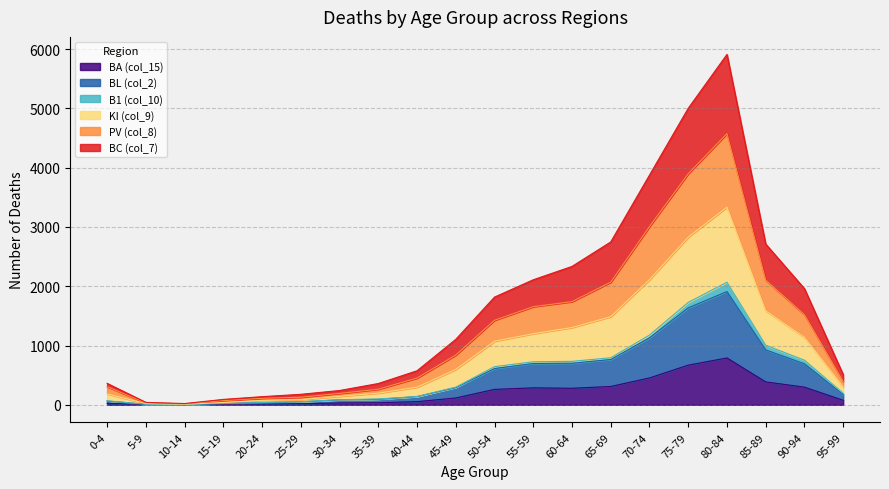

What is the label of the 12th point from the left?

55-59